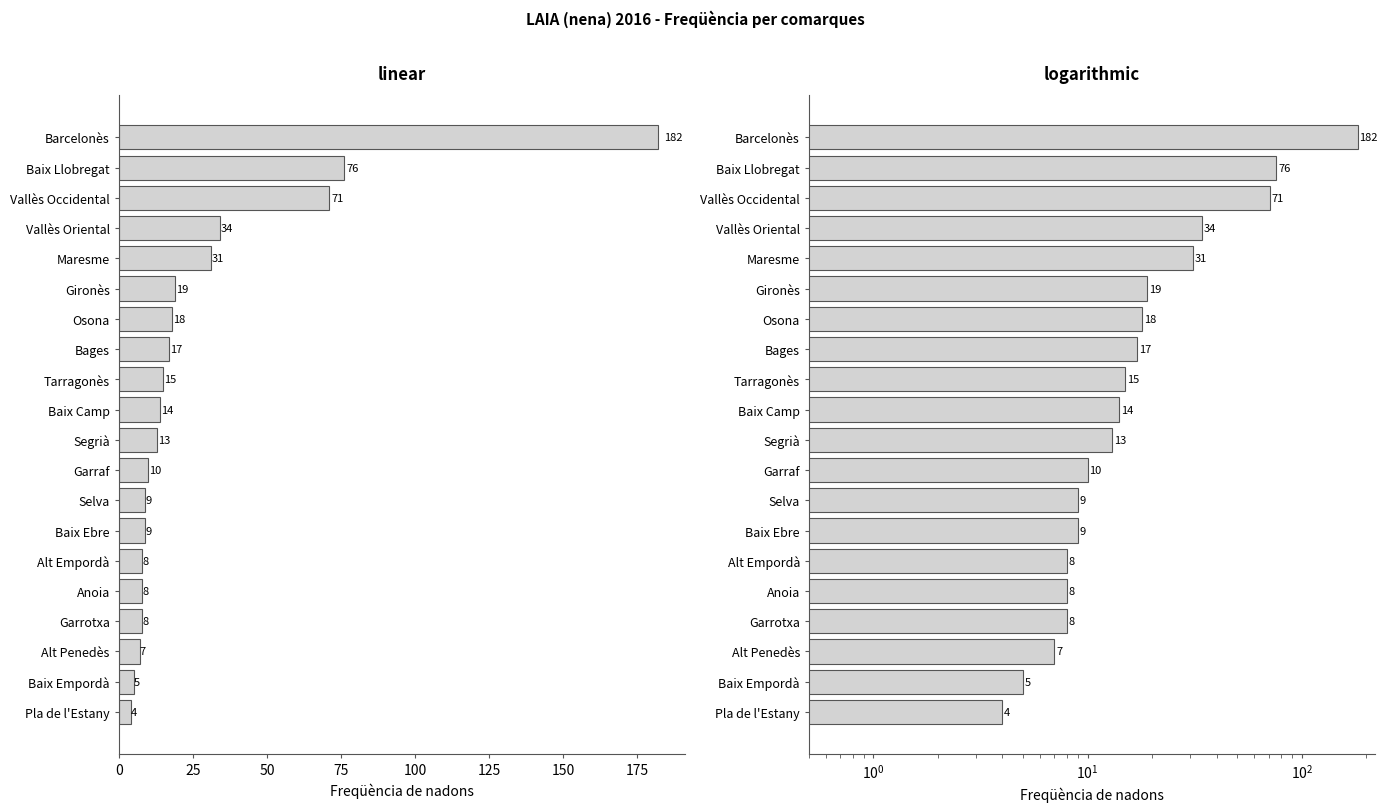

Is it true that the value at Baix Empordà is 5?

True